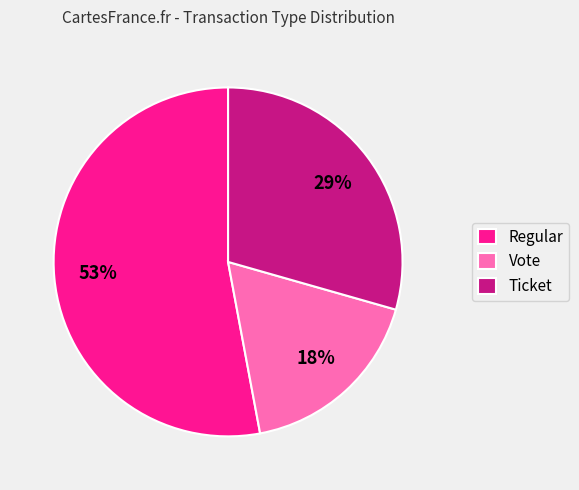

The Regular slice represents 48% of the pie. True or false?

False